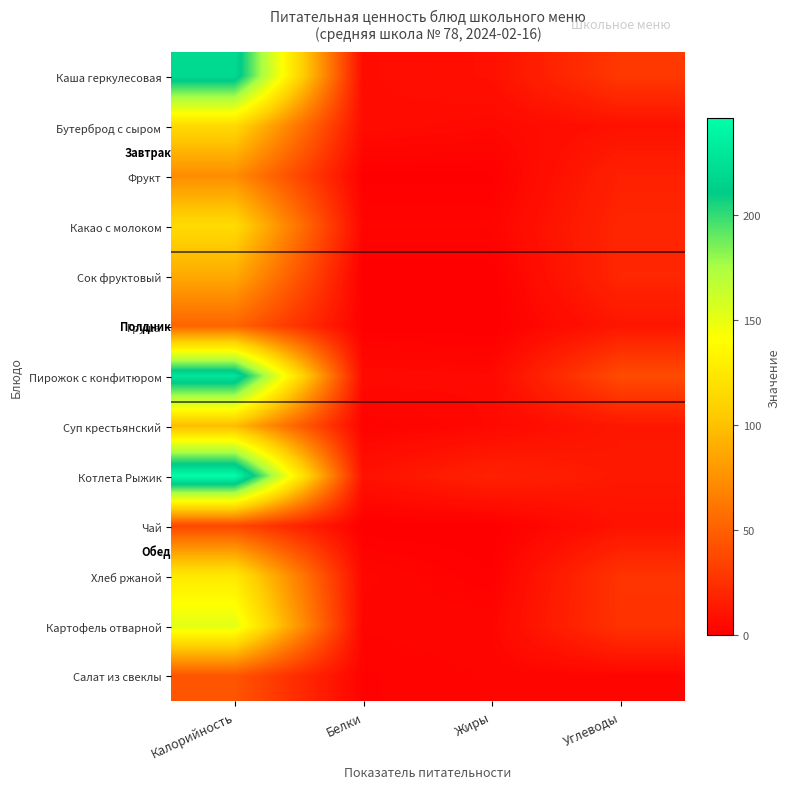

How many categories are shown in the chart?

4